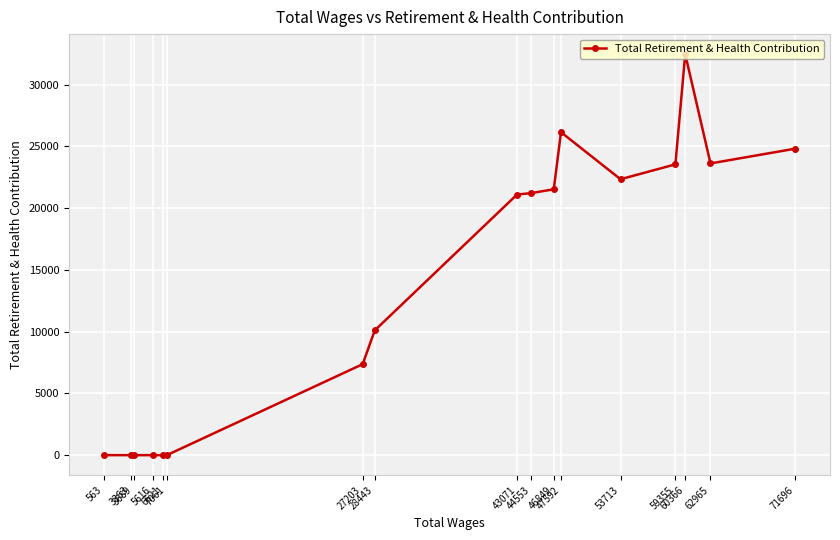

What is the difference between the second highest and second lowest values?

26147